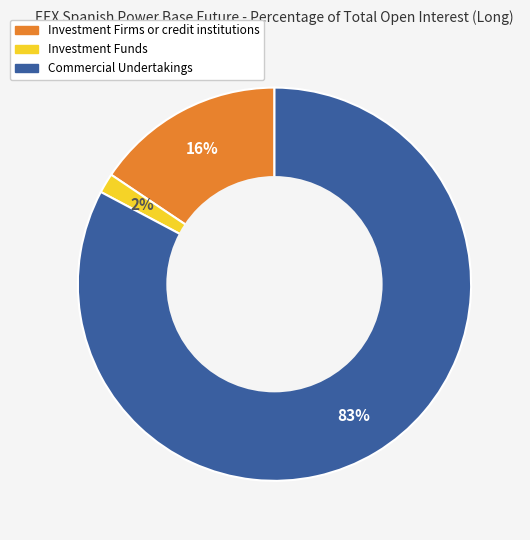

Is Commercial Undertakings the majority of the pie?

Yes